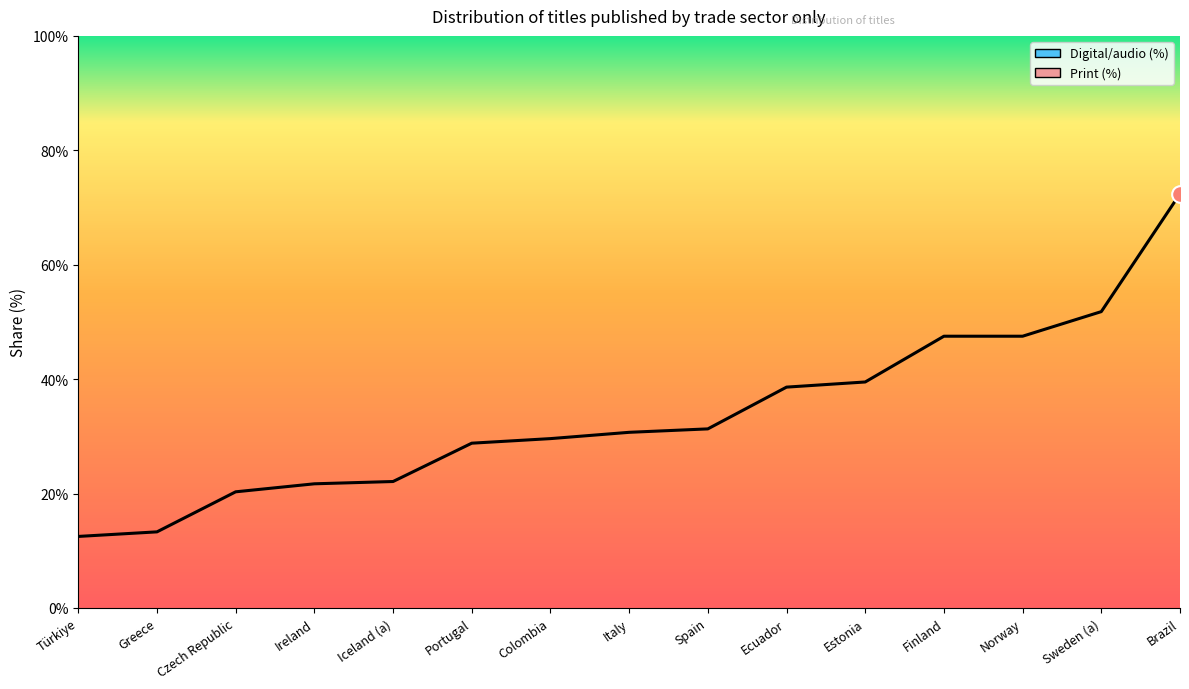

What is the label of the 2nd point from the left?

Greece